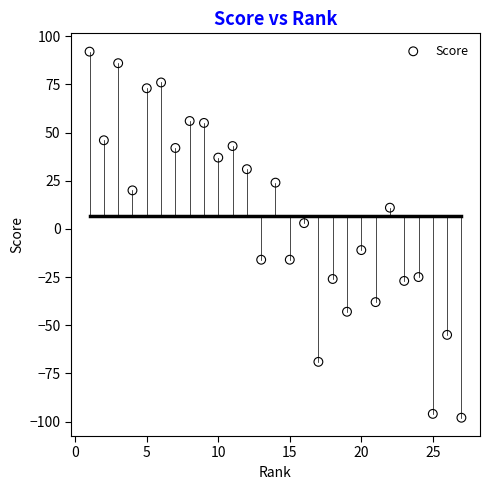

What is the range of Y values (max minus min)?

190